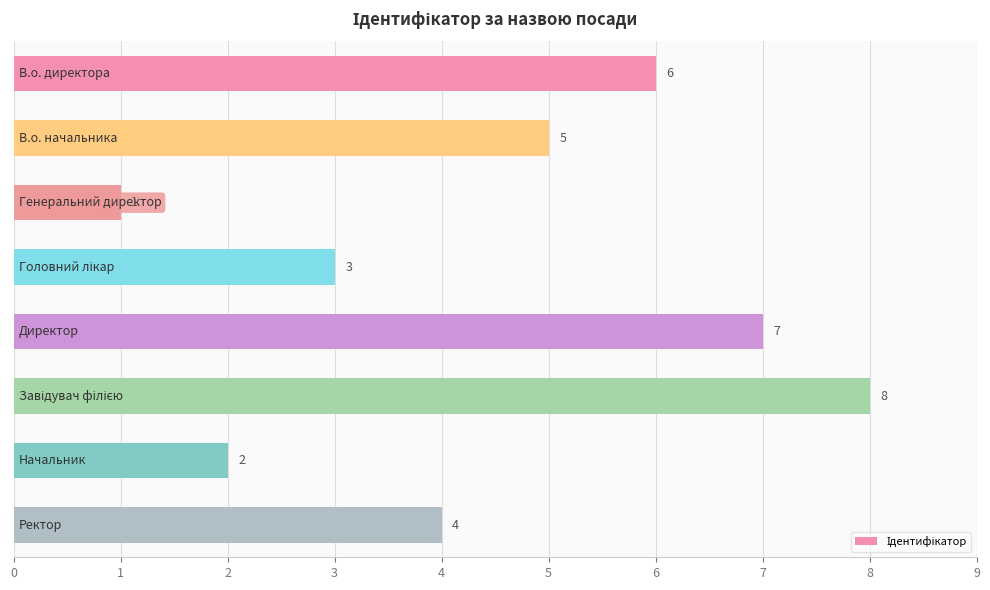

How many bars are there in total?

8